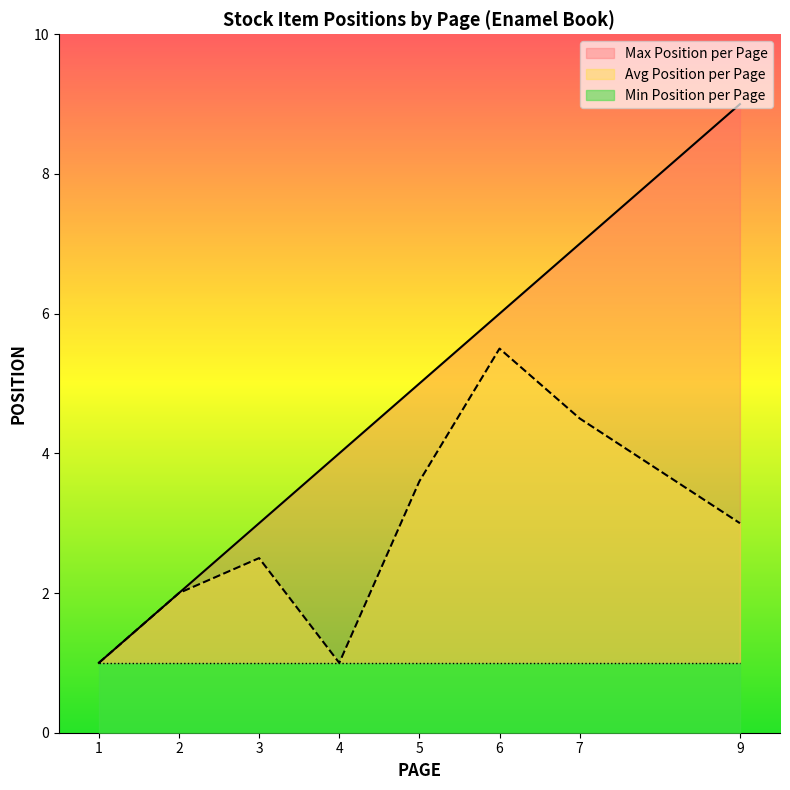

Is it true that Avg Position per Page equals 0.6 at 4?

False